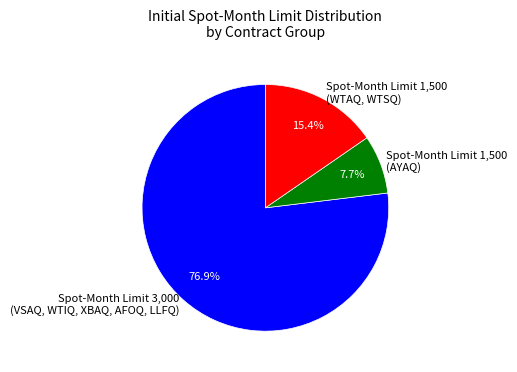

Rank the categories by value from highest to lowest.

Spot-Month Limit 3,000 (VSAQ, WTIQ, XBAQ, AFOQ, LLFQ), Spot-Month Limit 1,500 (WTAQ, WTSQ), Spot-Month Limit 1,500 (AYAQ)